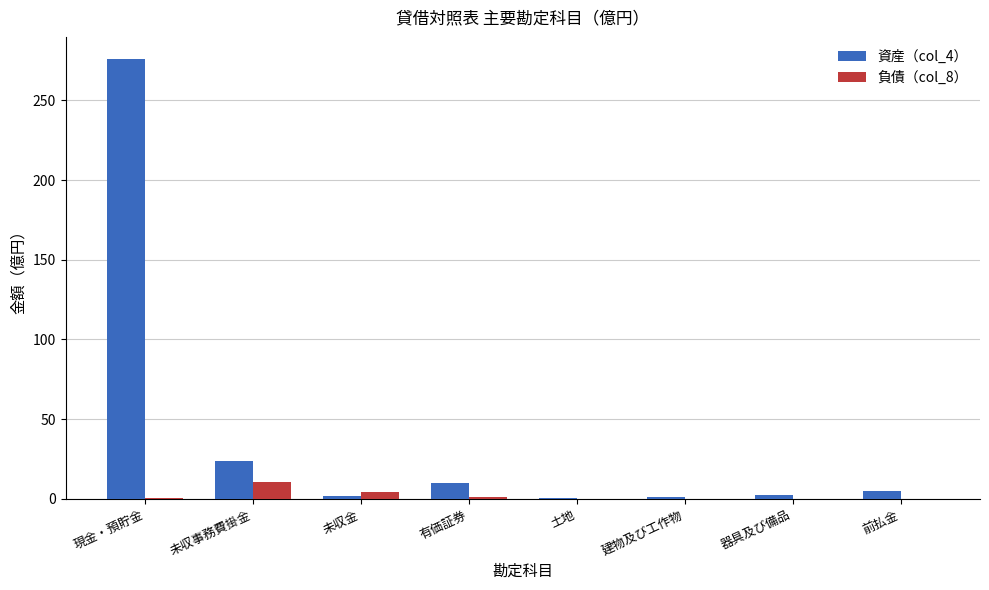

What is the average value of the 負債（col_8） series?

2.1